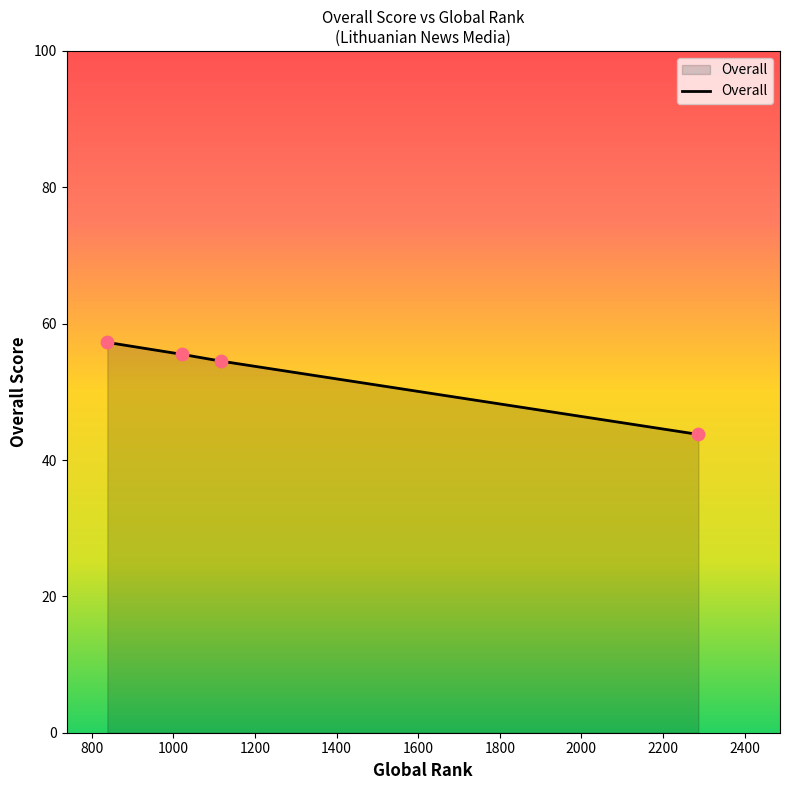

What is the sum of all values?

211.0